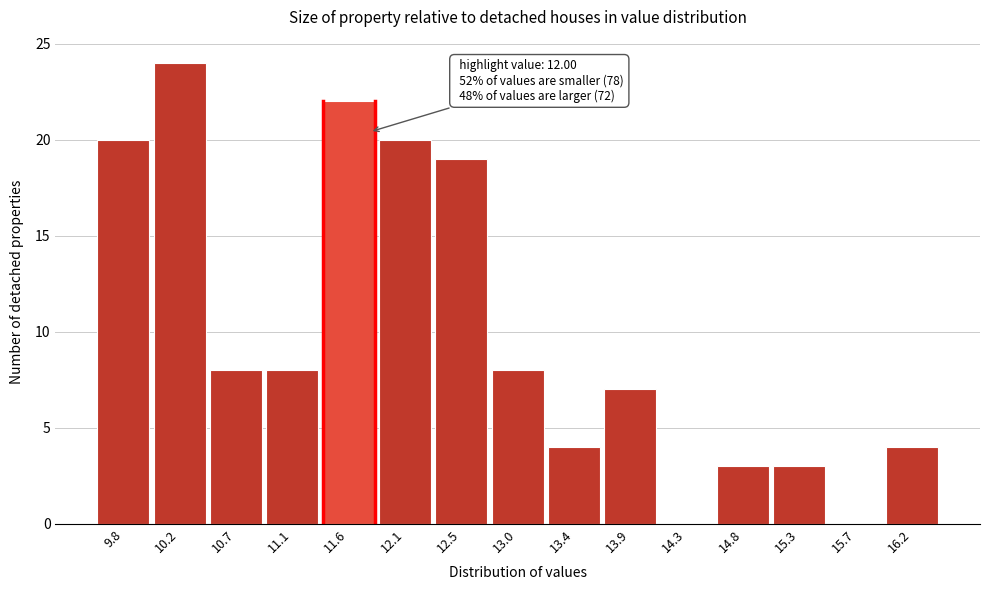

Reading right to left, what are all the values shown in this chart?

16.2=4	15.7=0	15.3=3	14.8=3	14.3=0	13.9=7	13.4=4	13.0=8	12.5=19	12.1=20	11.6=22	11.1=8	10.7=8	10.2=24	9.8=20